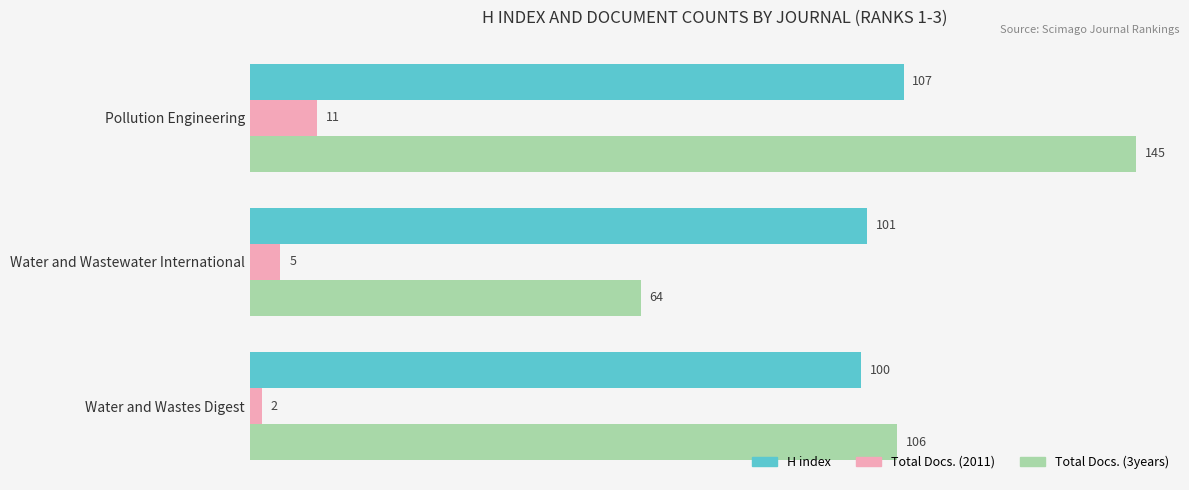

Read the Total Docs. (2011) value at Pollution Engineering.

11